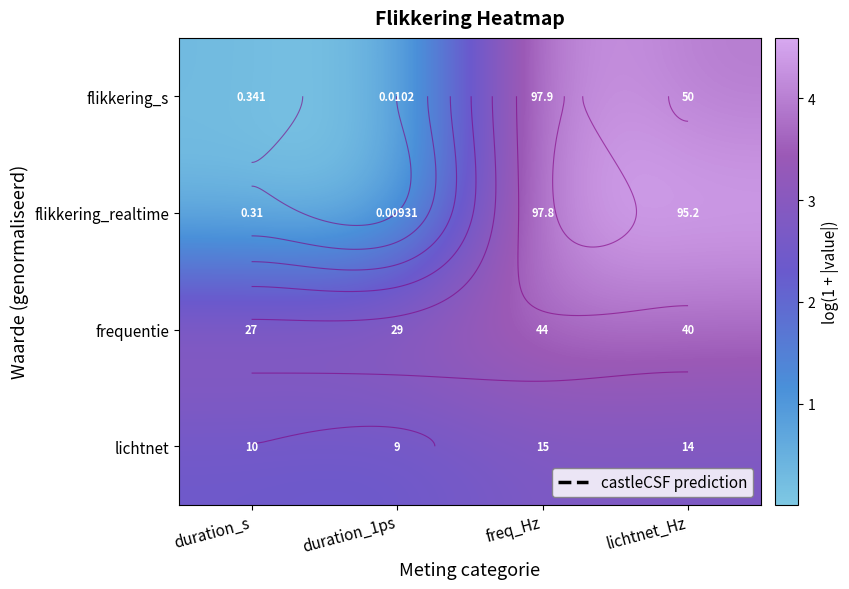

Where does the flikkering_realtime series first go above 4?

freq_Hz